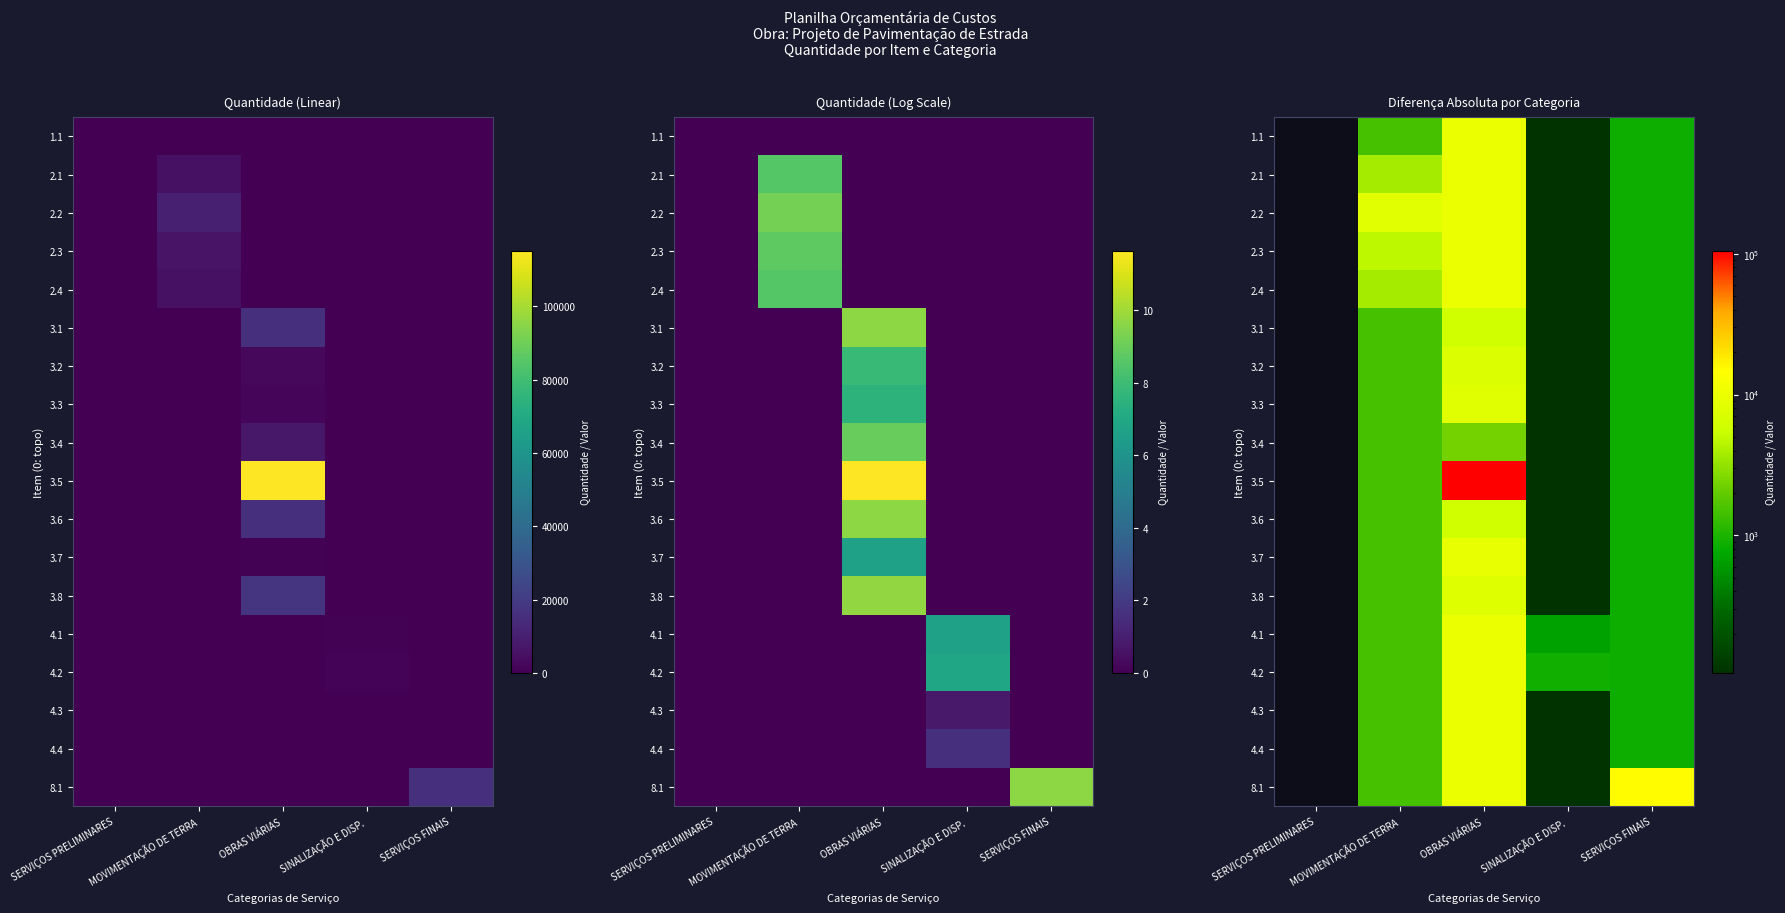

What is the spread (max minus min) of values at MOVIMENTAÇÃO DE TERRA?

7057.2